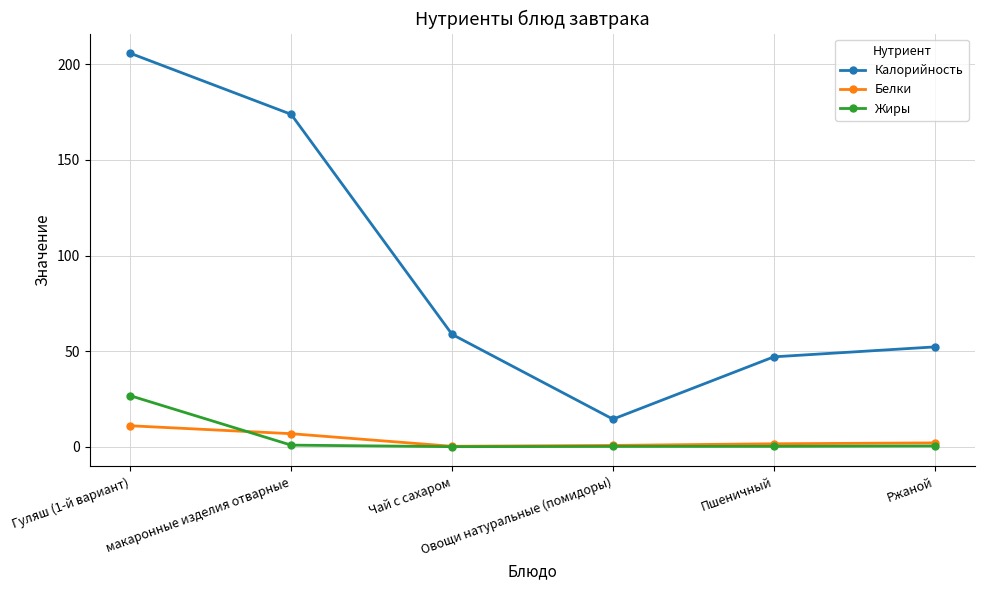

True or false: Калорийность and Белки cross at least once.

False